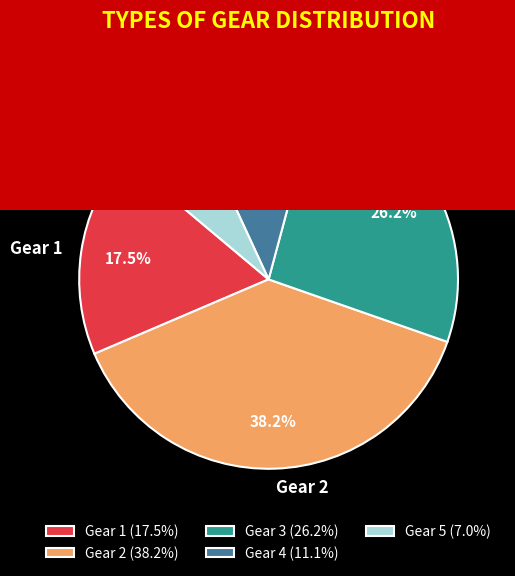

To the nearest percent, what is the combined percentage of Gear 1 and Gear 4?

29%